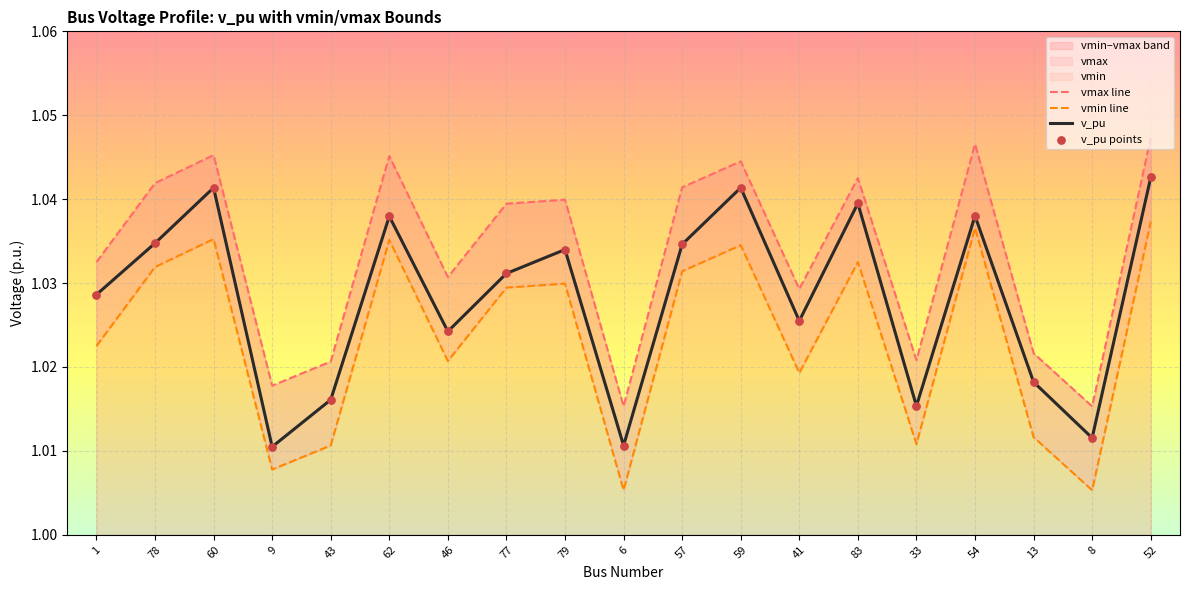

Which series reaches the maximum Y coordinate?

vmax line